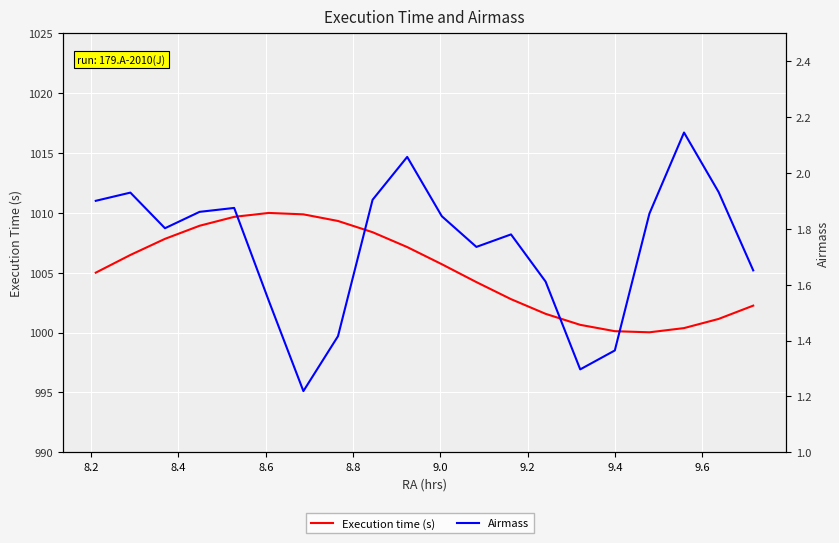

What is the minimum value for Airmass?

1.2